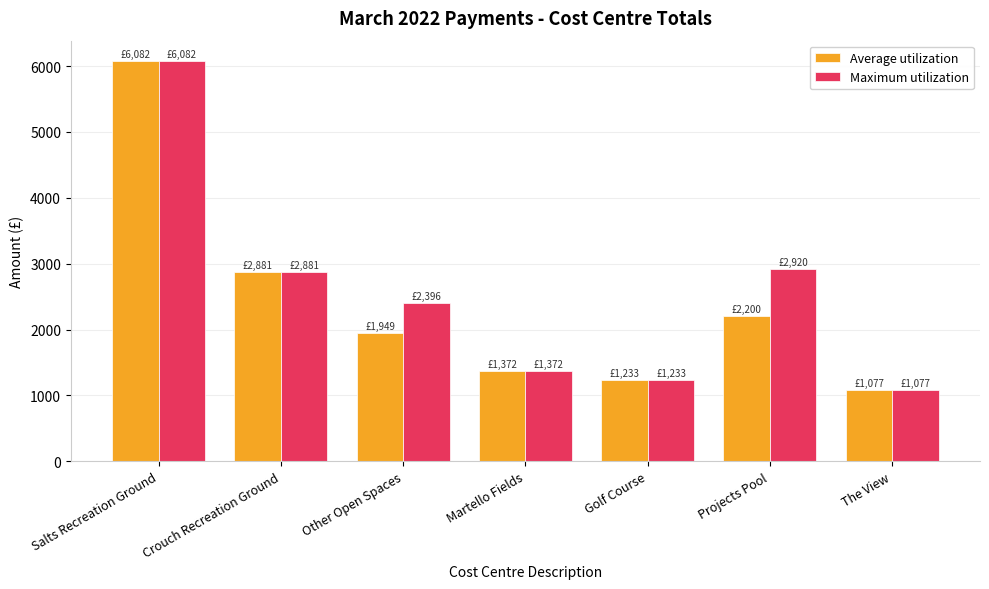

Are the bars grouped side by side (vs. stacked)?

Yes